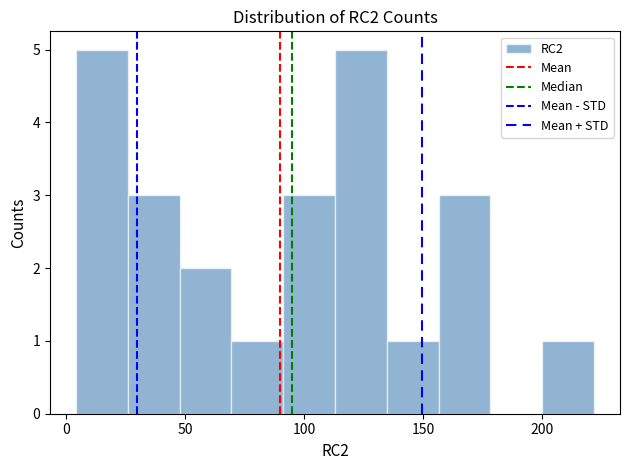

How tall is the bar that spans 90 to 115 on the x-axis? Neither the bar edges nor the heights are printed on the chart, so give them approximately, as read against the axes.

3